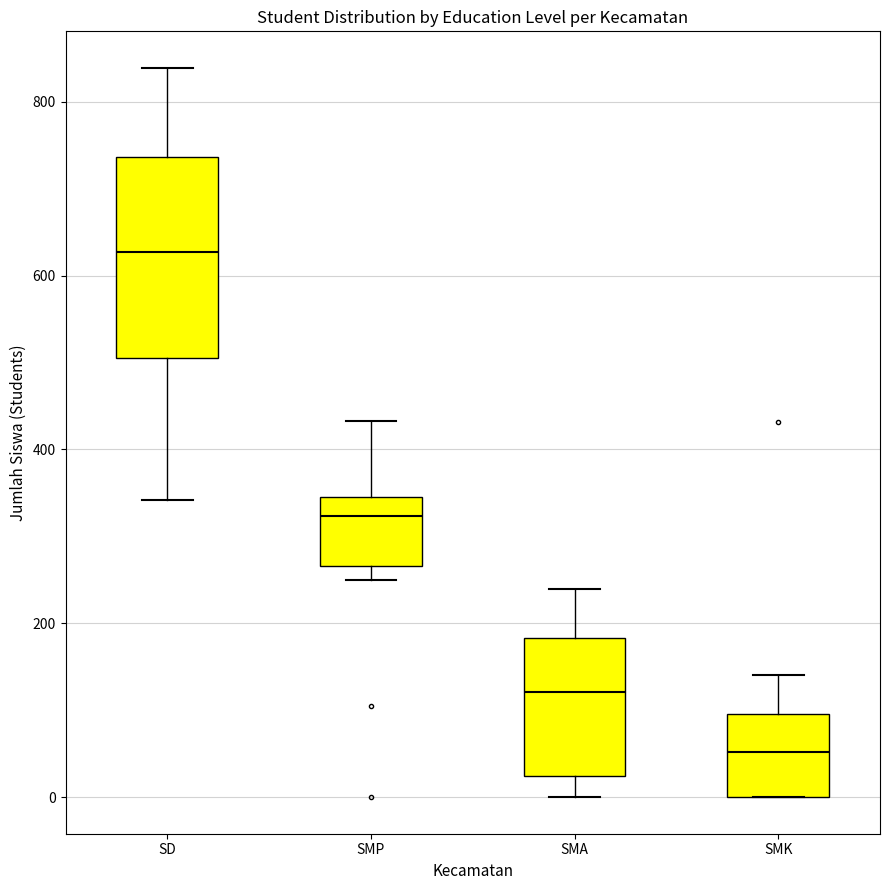

Which box is the tallest, from its lower edge to its upper edge?

SD